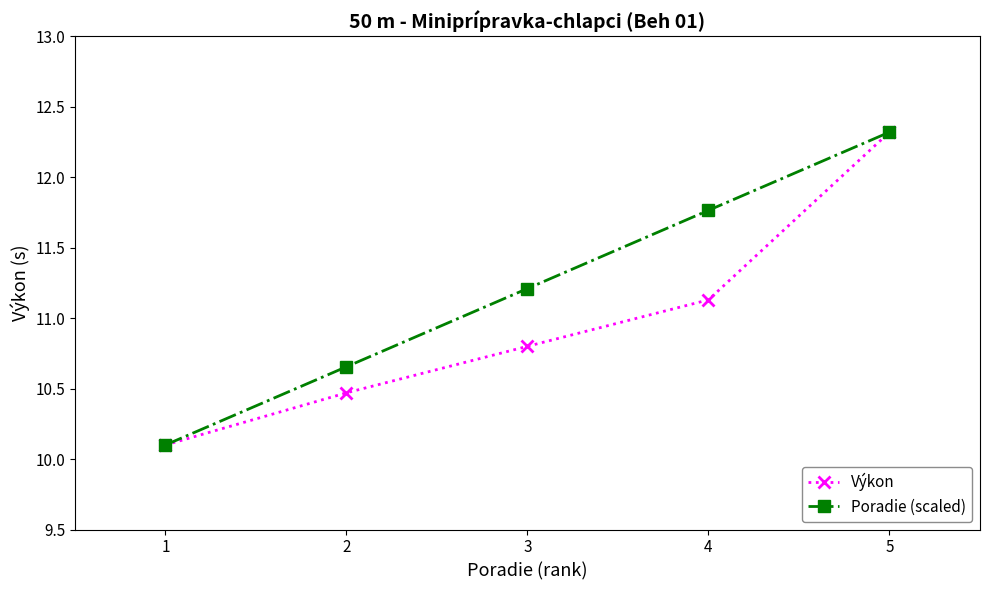

Count the number of categories in the chart.

5